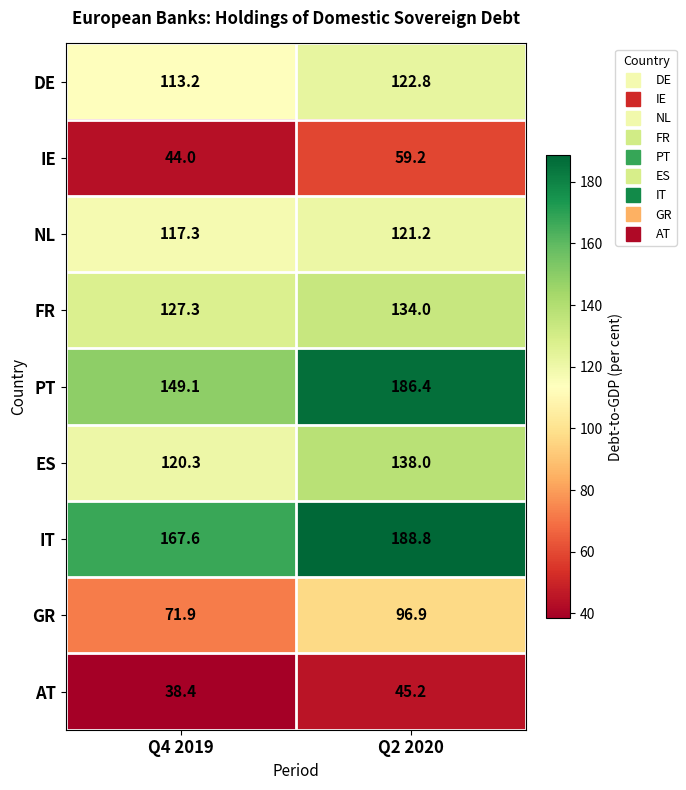

What is the average value of the FR series?

130.7